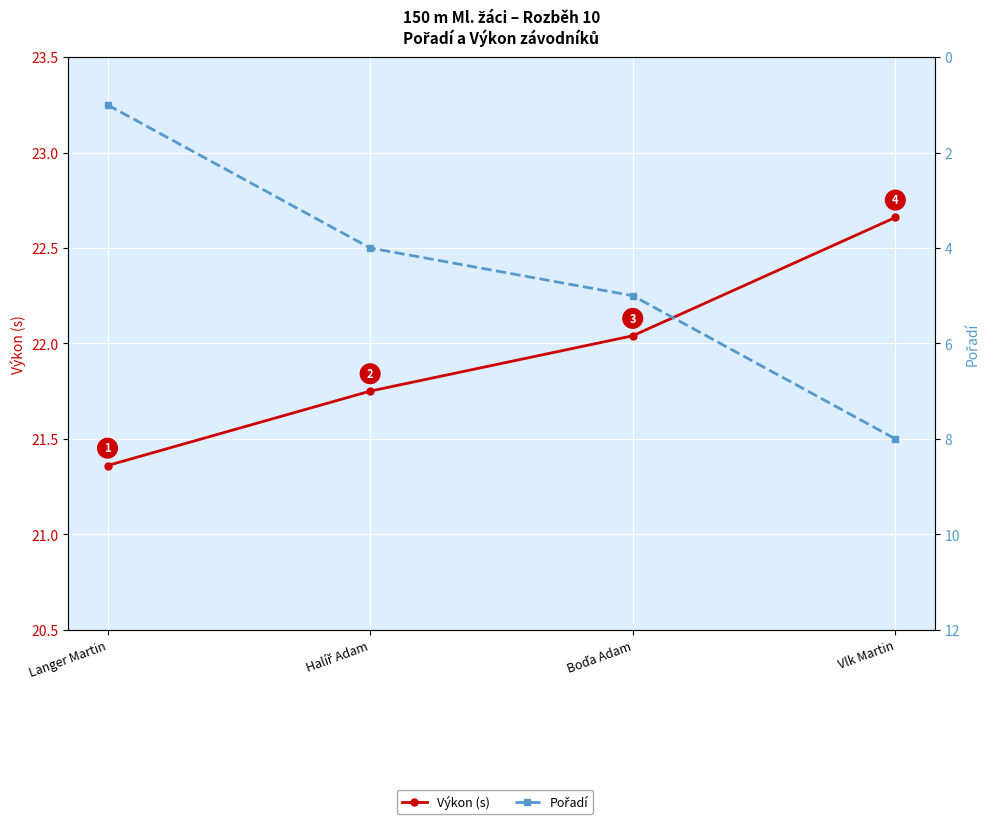

True or false: Výkon (s) and Pořadí intersect in this chart.

False